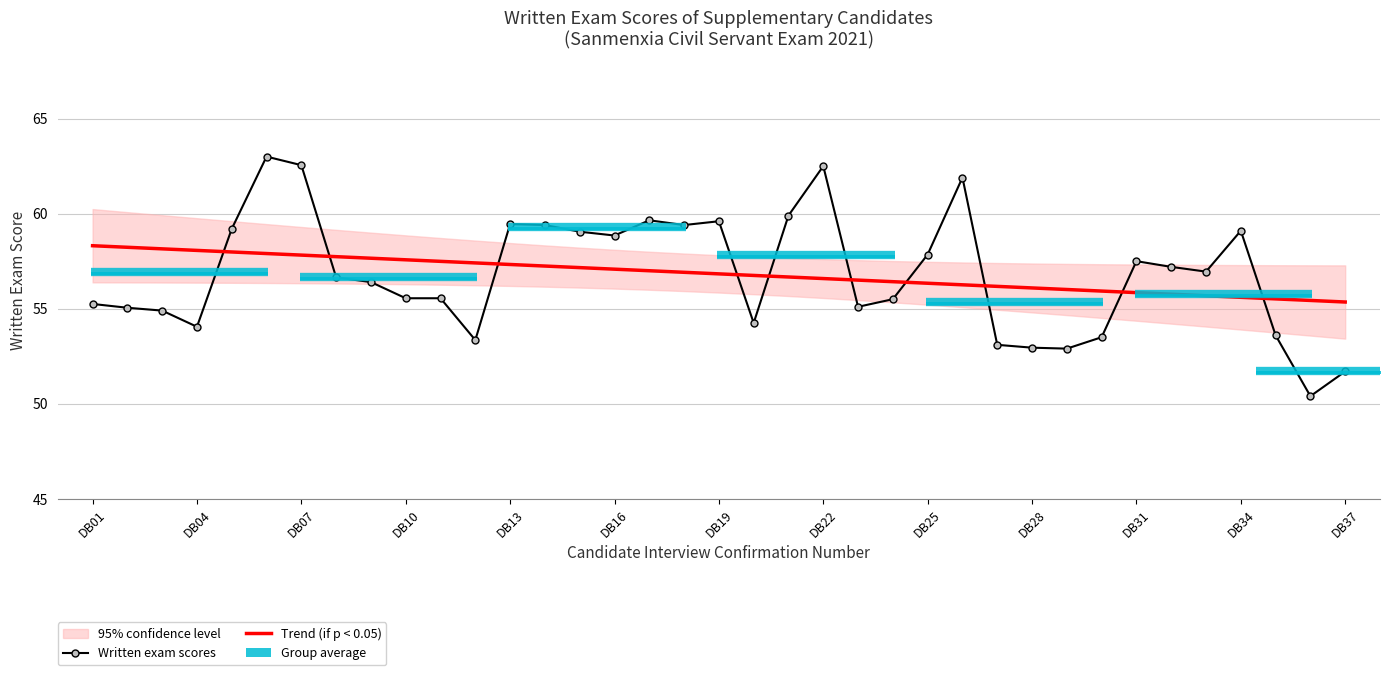

Reading left to right, transcribe all the data shown in this chart.

Written exam scores: 55.2	55.0	54.9	54.0	59.2	63.0	62.5	56.6	56.4	55.5	55.5	53.4	59.5	59.4	59.0	58.9	59.6	59.4	59.6	54.2	59.9	62.5	55.1	55.5	57.9	61.9	53.1	53.0	52.9	53.5	57.5	57.2	57.0	59.1	53.6	50.4	51.7
Trend (if p < 0.05): 58.3	58.2	58.1	58.1	58.0	57.9	57.8	57.7	57.7	57.6	57.5	57.4	57.3	57.2	57.2	57.1	57.0	56.9	56.8	56.8	56.7	56.6	56.5	56.4	56.3	56.3	56.2	56.1	56.0	55.9	55.8	55.8	55.7	55.6	55.5	55.4	55.4